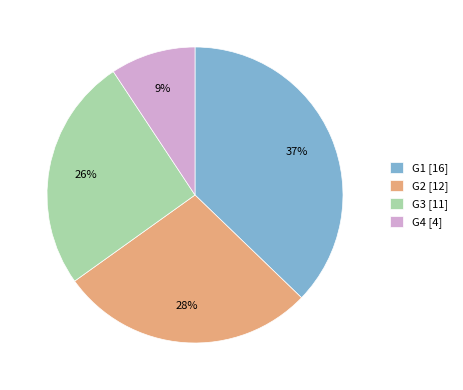

Which slice is the largest?

G1